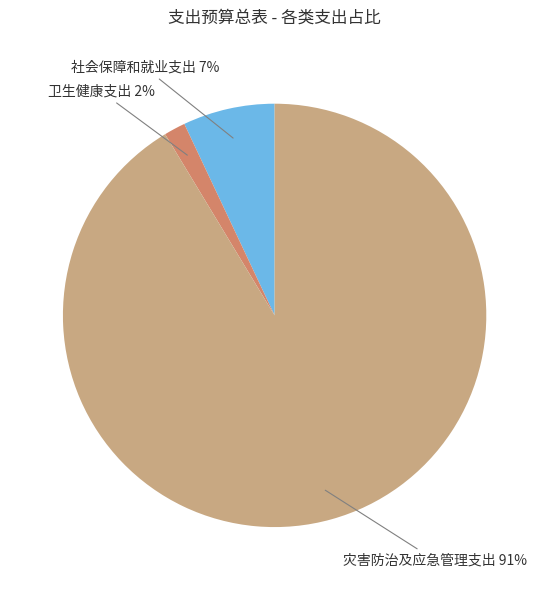

Does any single category account for the majority?

Yes